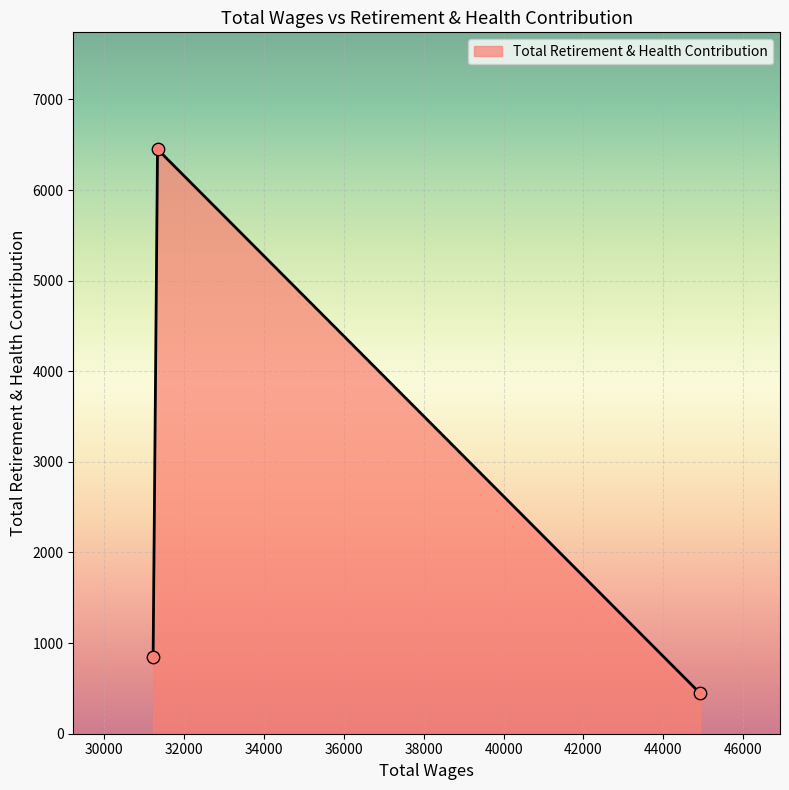

What is the average value?

2581